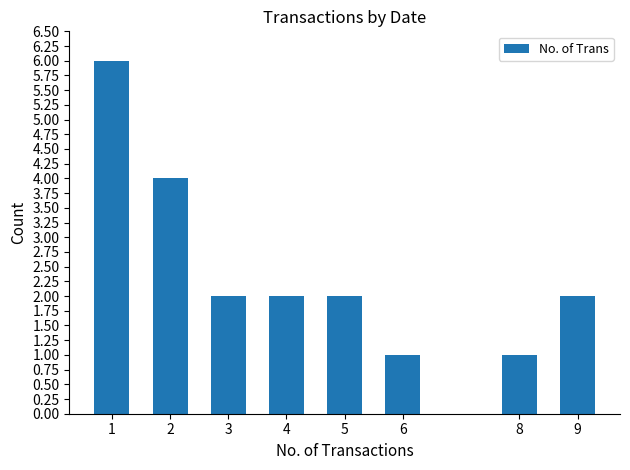

What is the minimum value shown in the chart?

1